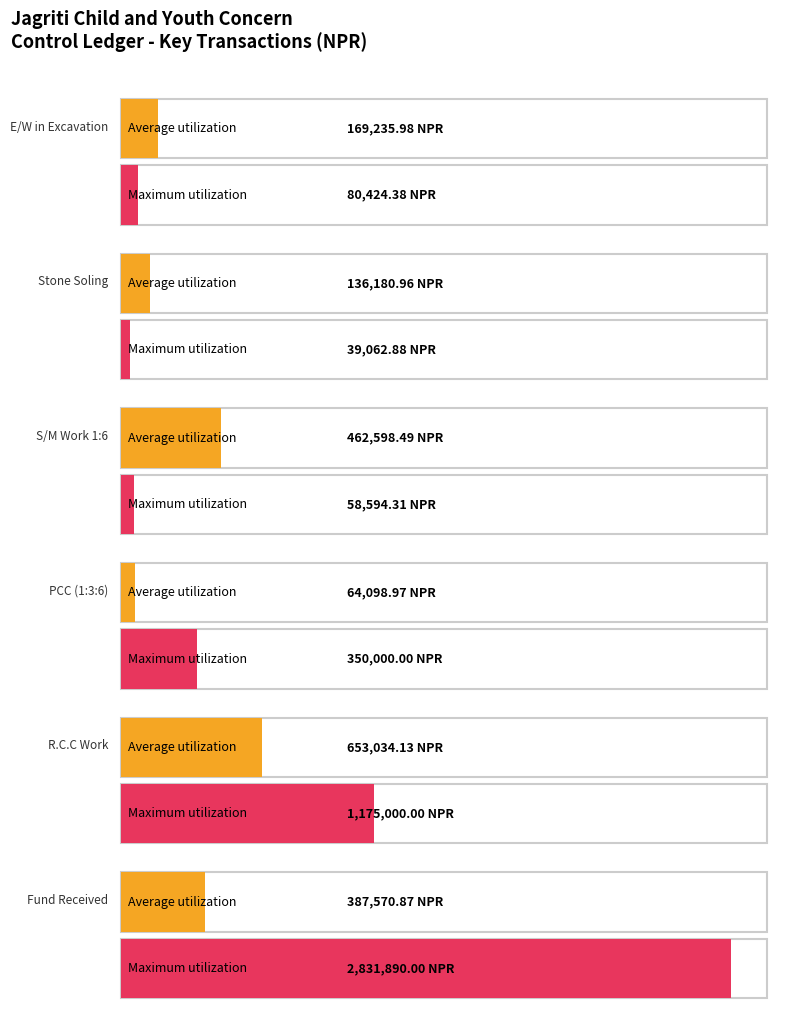

Is the value of Maximum utilization at PCC (1:3:6) greater than the value of Average utilization at S/M Work 1:6?

No